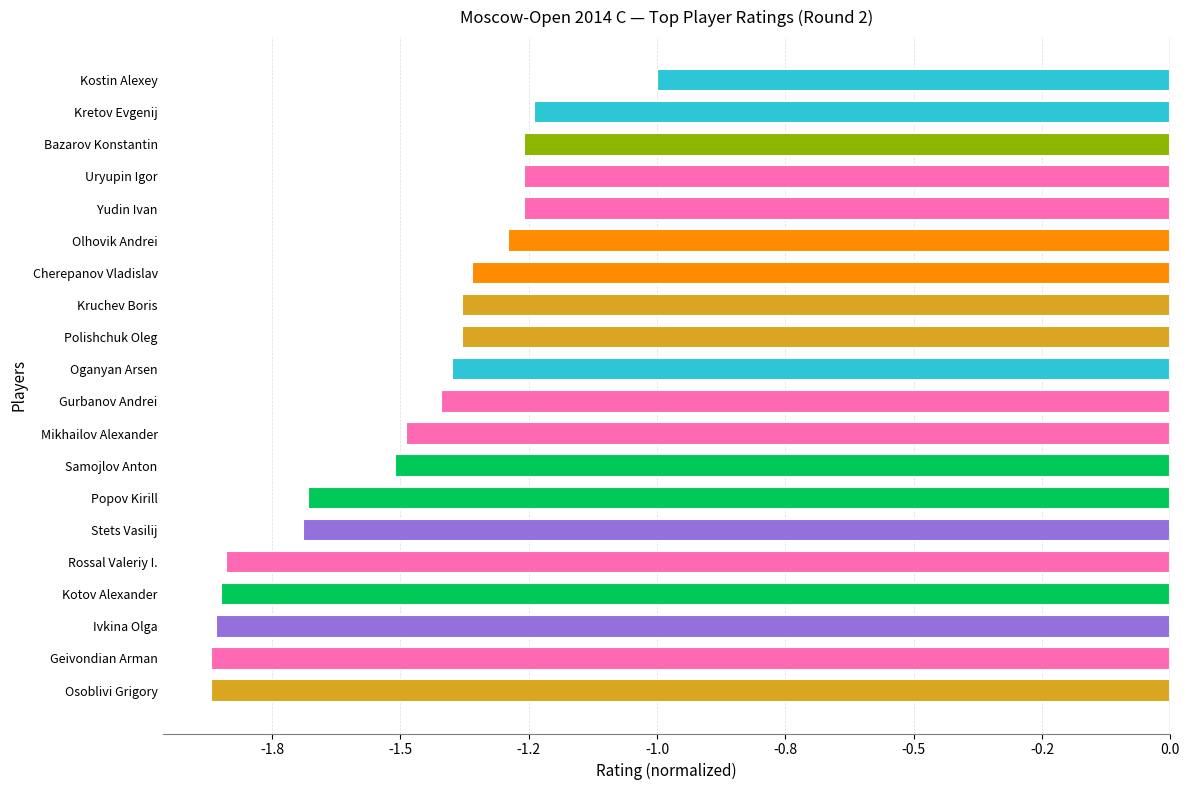

The chart shows a value of -1.2 at Kretov Evgenij. True or false?

True